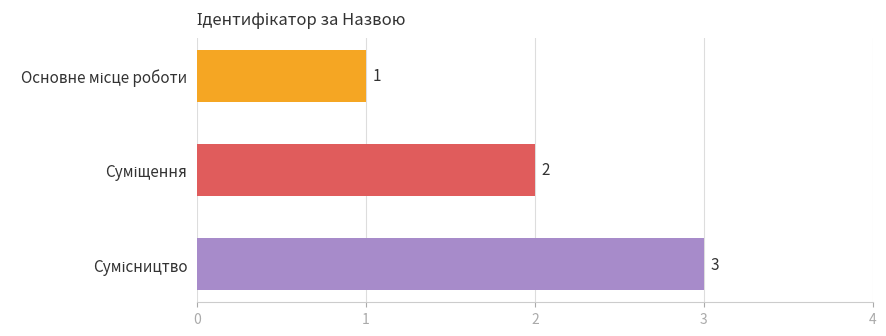

What is the value of the 1st bar from the top?

1